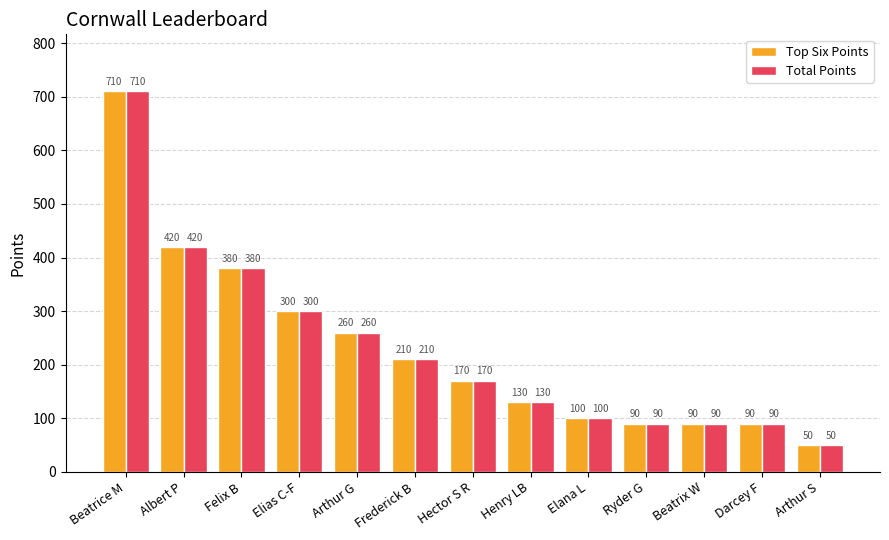

Where does the Total Points series first go above 170?

Beatrice M